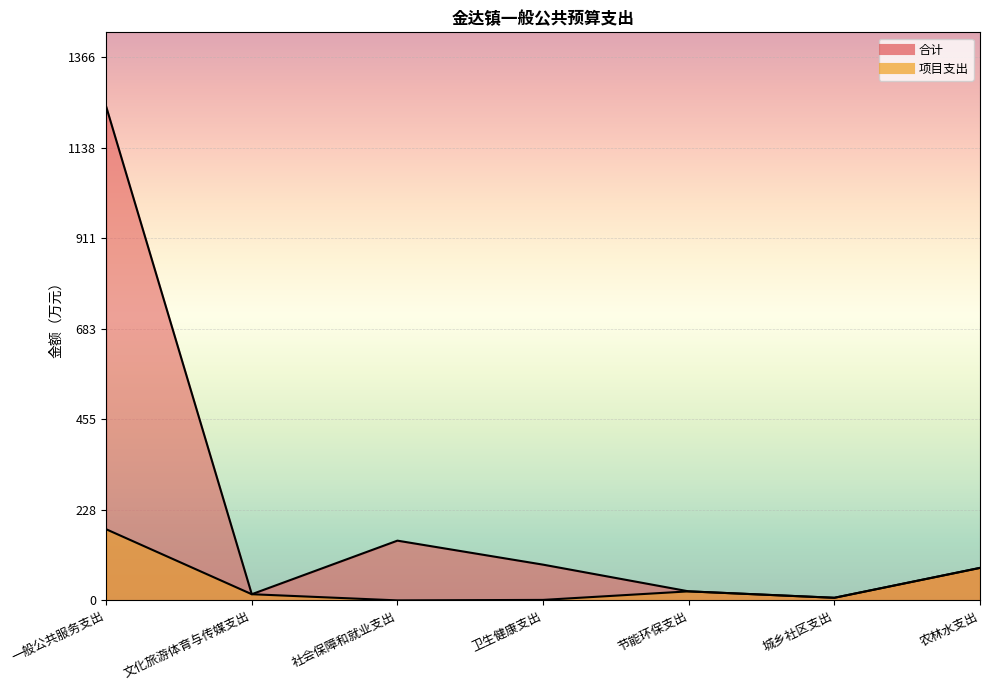

What is the sum of all 合计 values?

1608.5